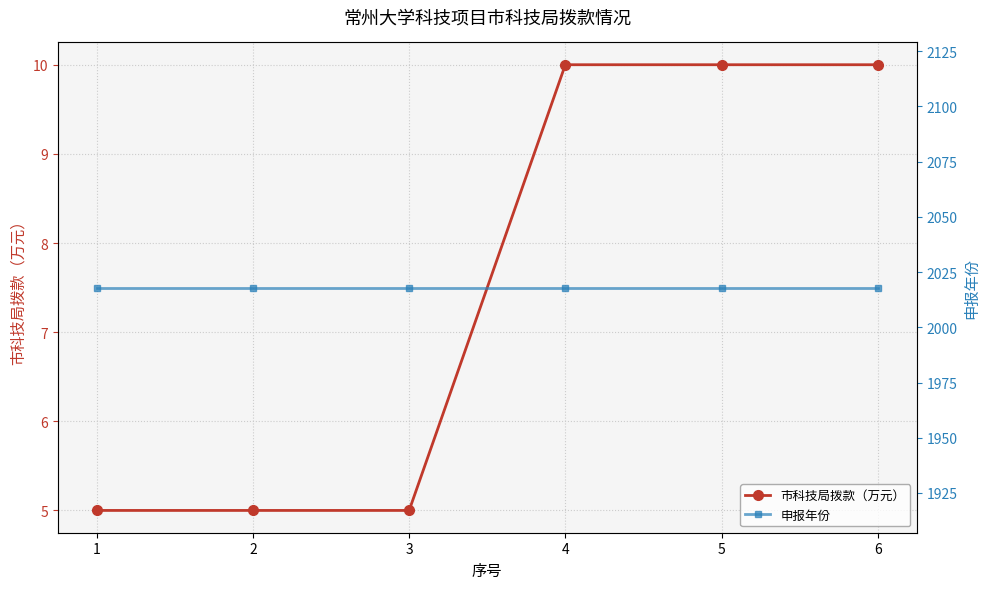

List the series in order of their peak value, lowest first.

市科技局拨款（万元）, 申报年份